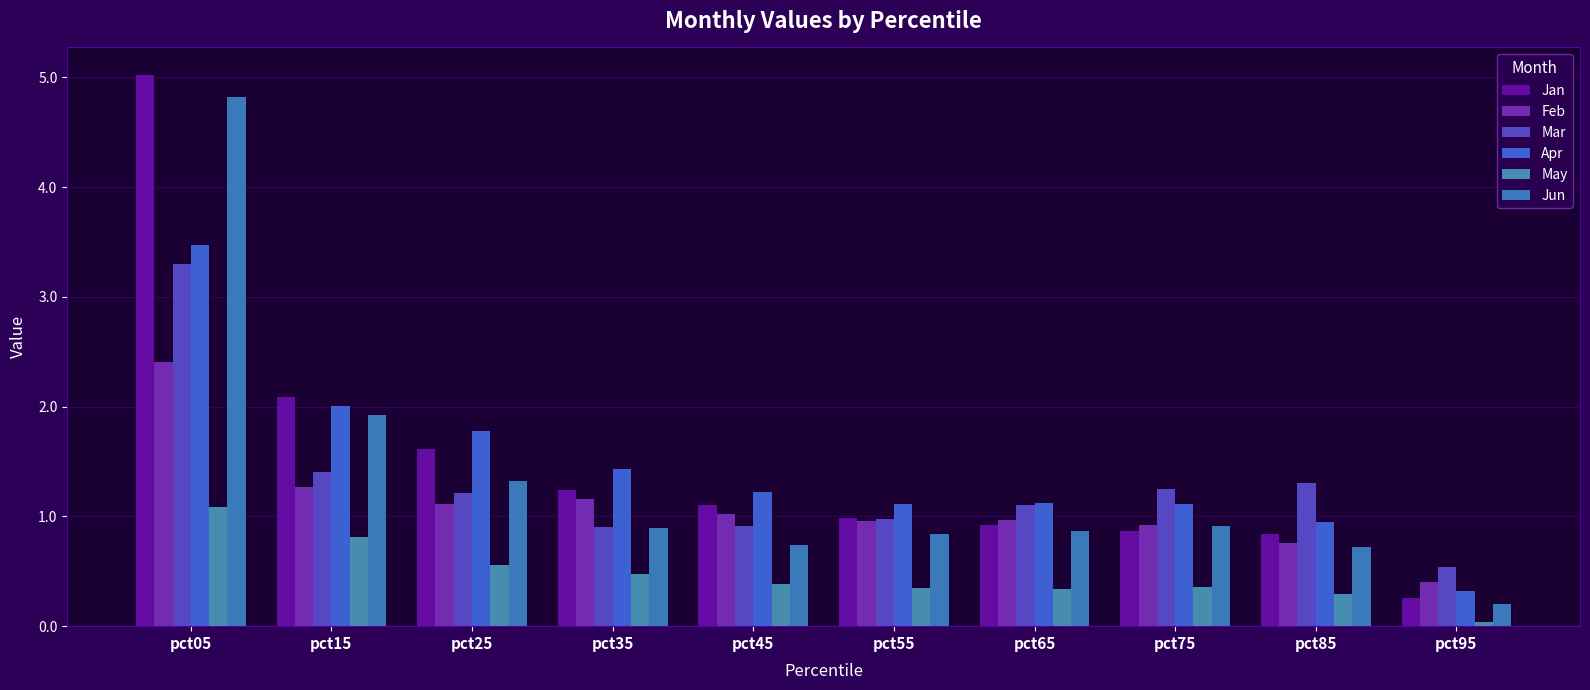

Is the value of May at pct45 greater than the value of Mar at pct75?

No